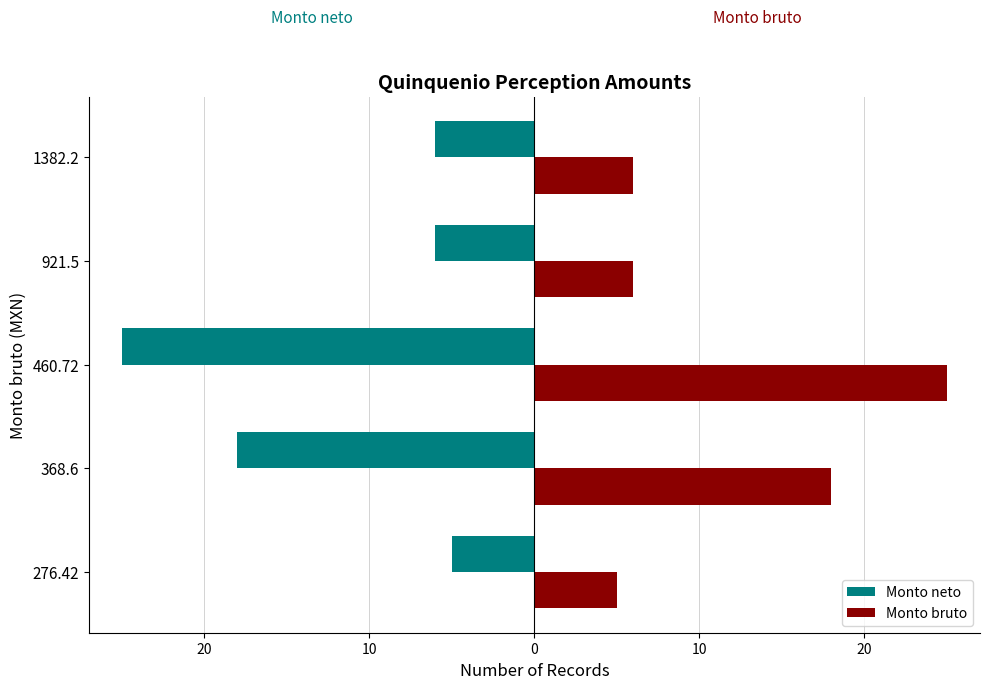

What are all the series names shown in the legend?

Monto neto, Monto bruto